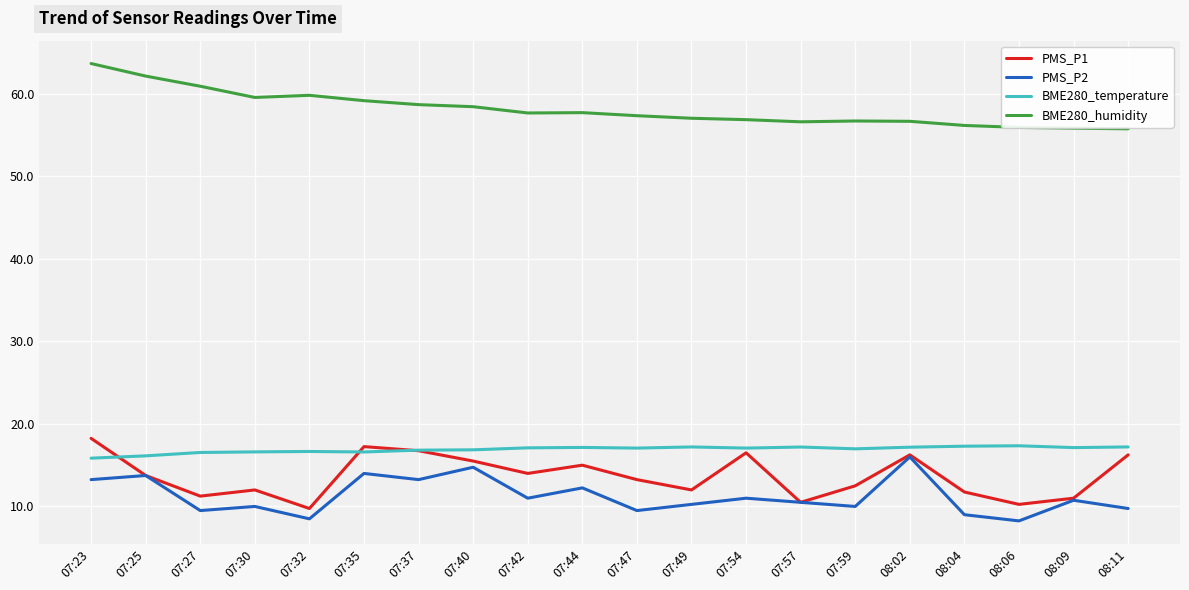

At which label does BME280_humidity first exceed 57?

07:23